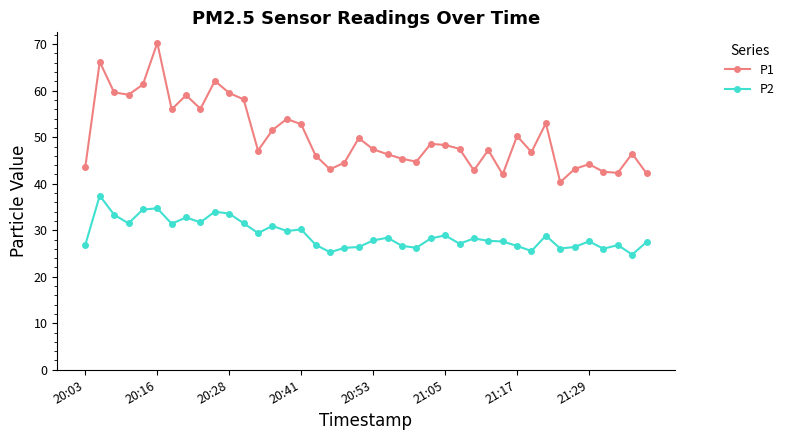

Rank the series by their average value, from highest to lowest.

P1, P2